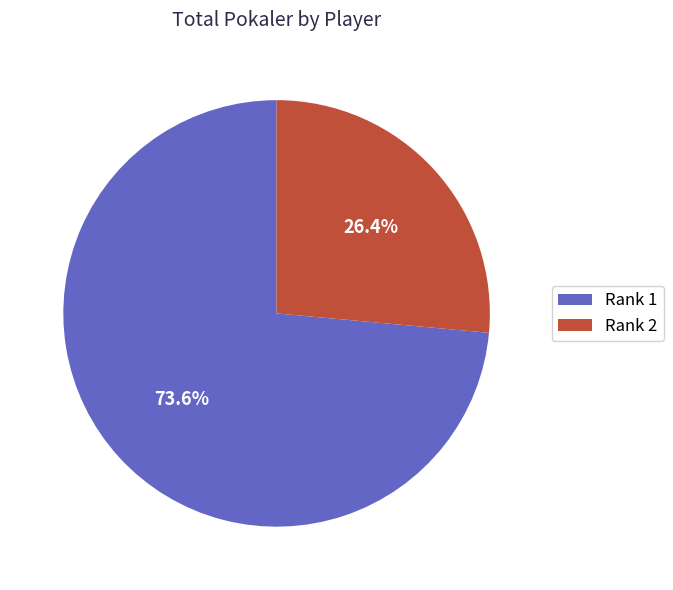

Approximately how many times larger is the value at Rank 2 compared to Rank 1?

0.4